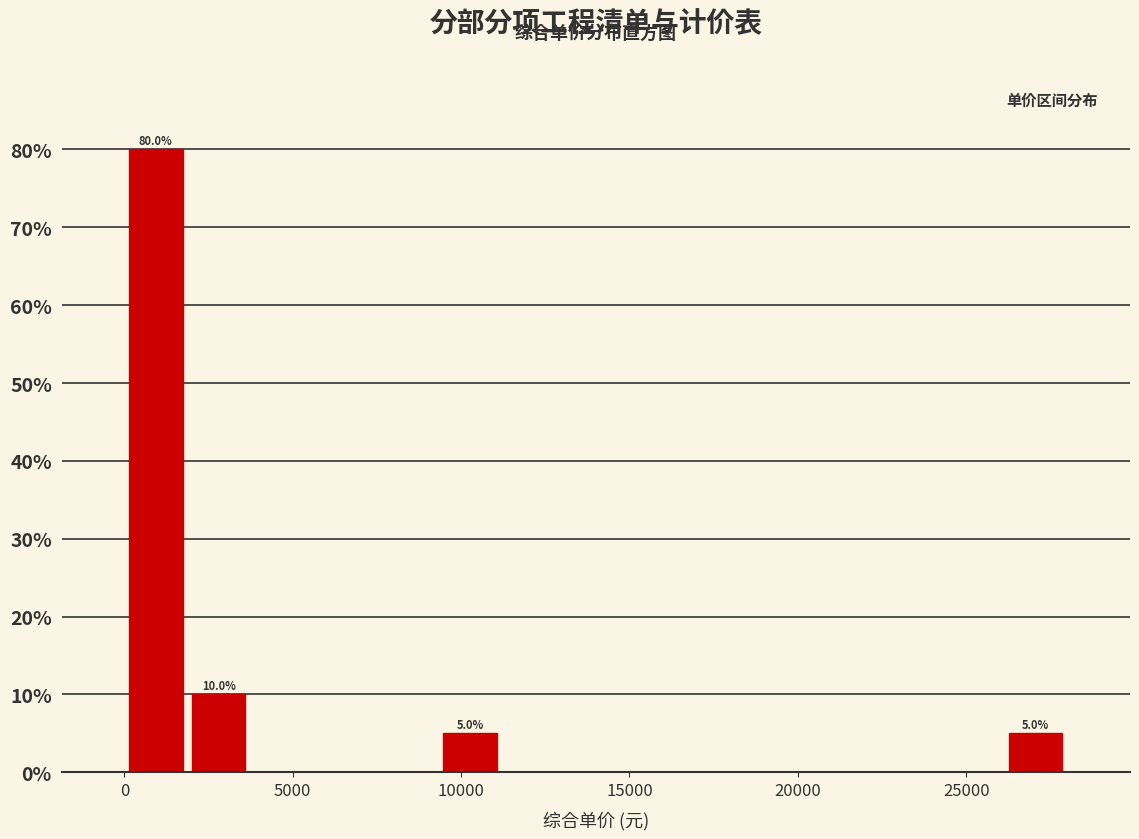

Read against the x-axis, roughly where is the centre of the tallest bar?

1000